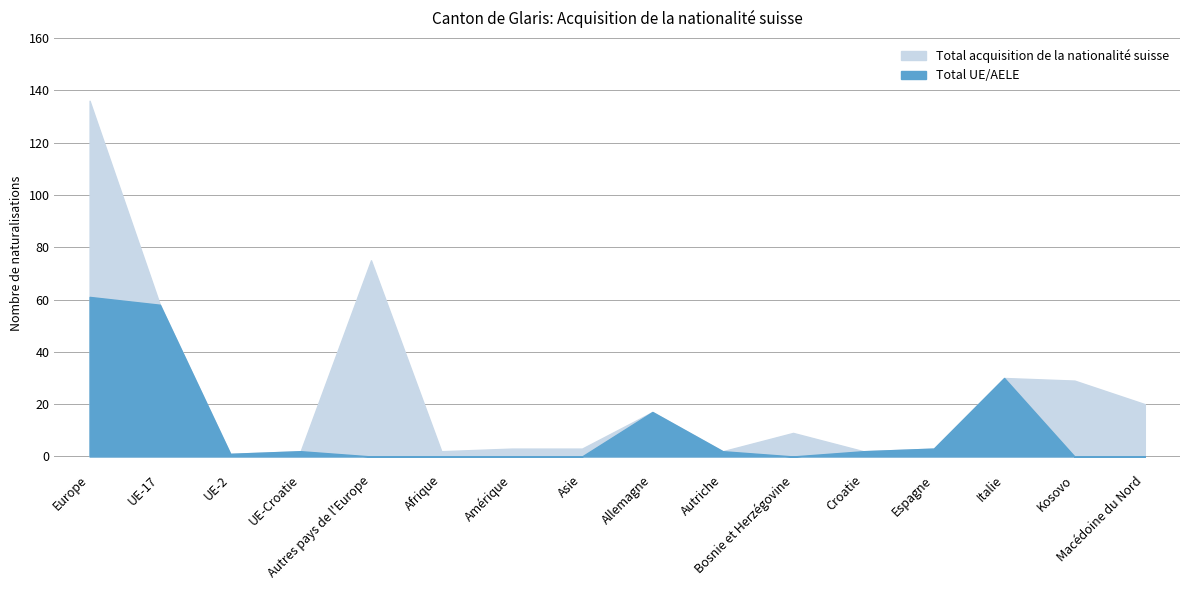

What is the value of the Total UE/AELE point at the 12th from the left?

2